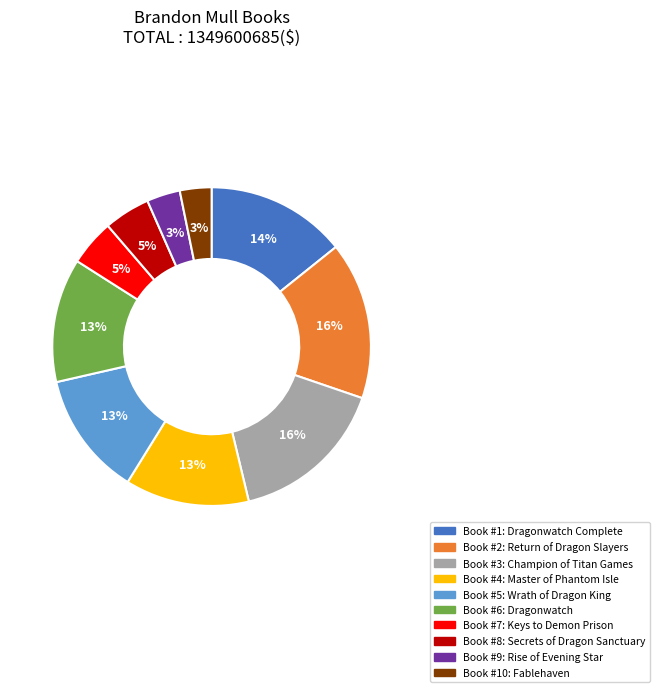

Does any single category account for the majority?

No